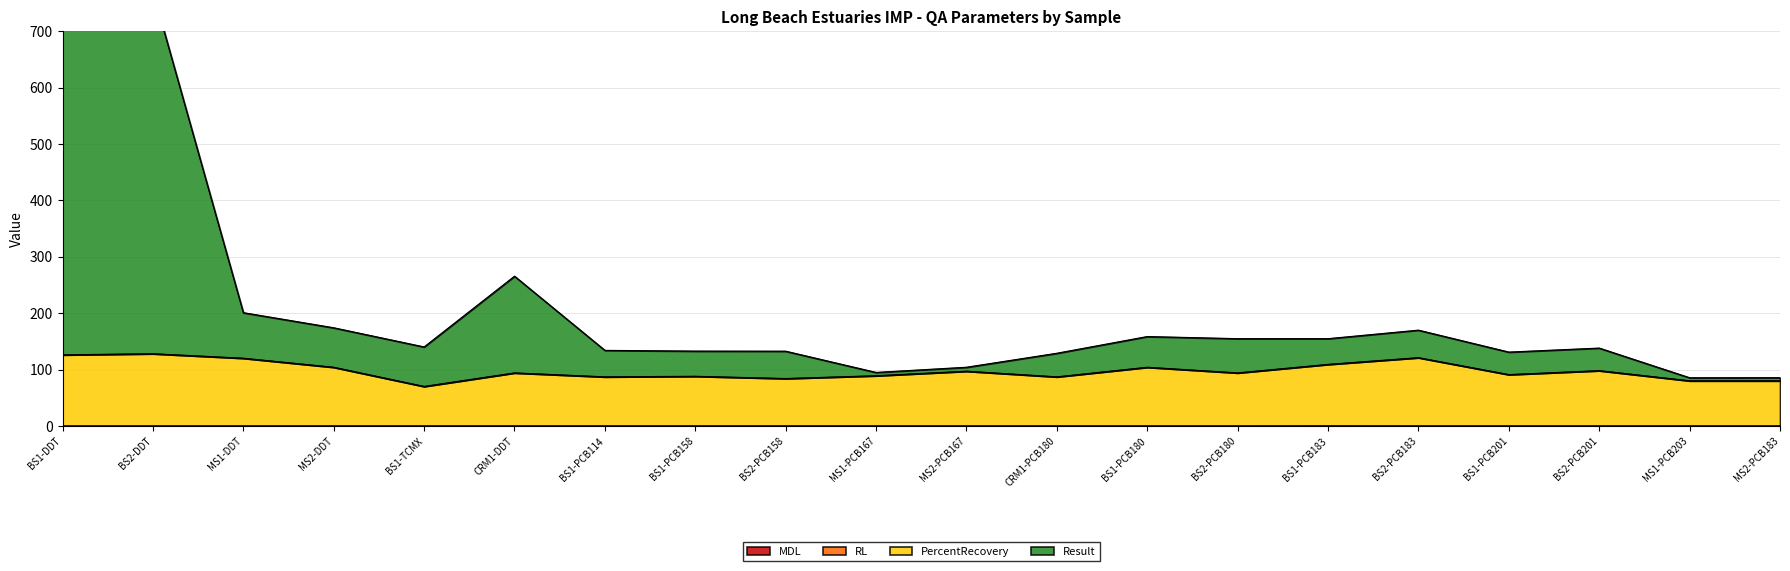

True or false: PercentRecovery has a value of 123.6 at BS1-PCB201.

False